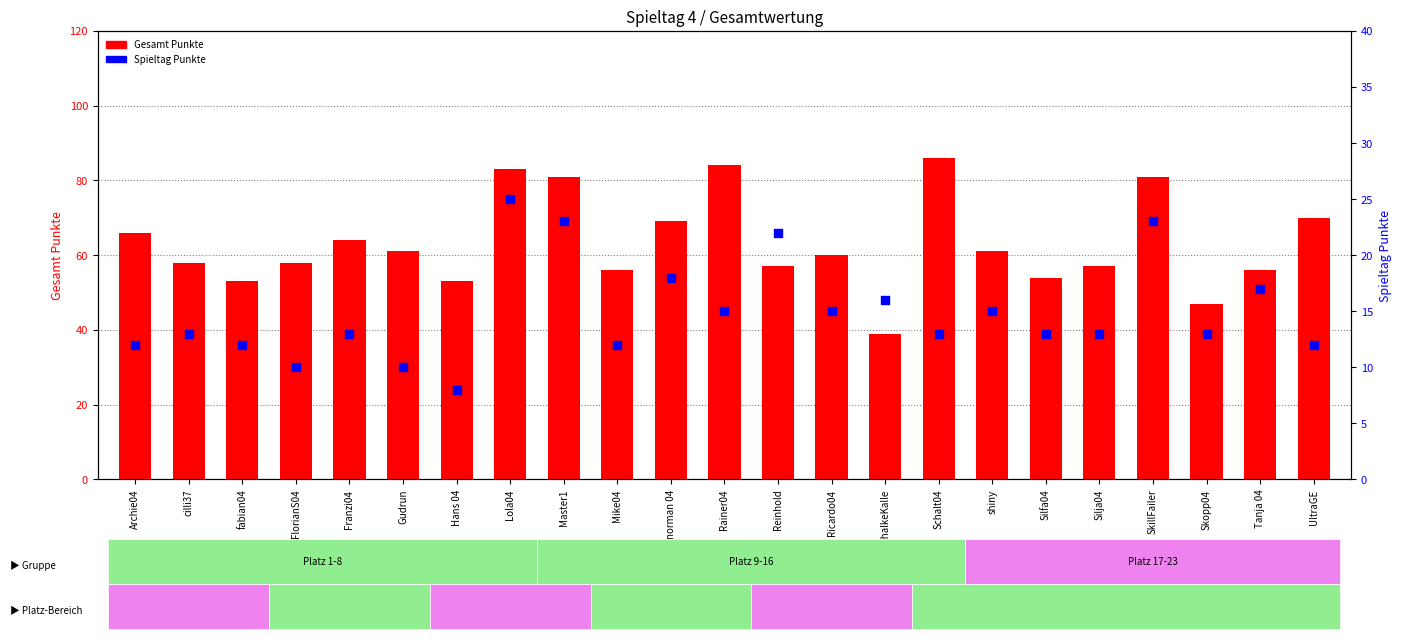

Which series has the widest spread of Y values?

Gesamt Punkte